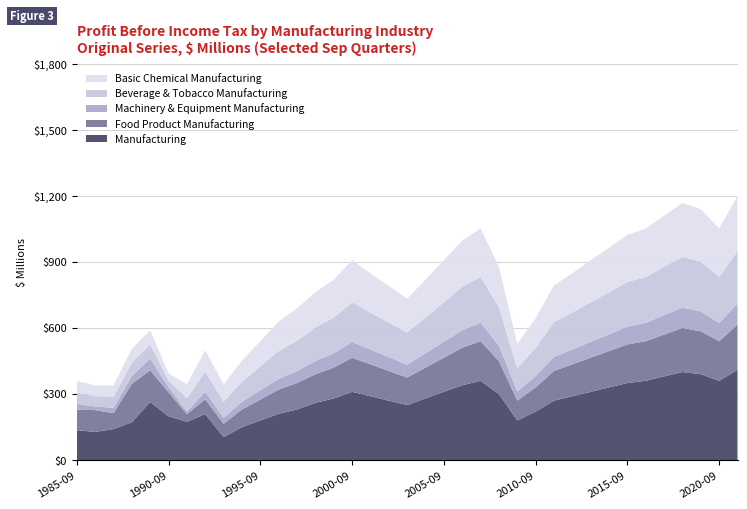

Reading left to right, list all the values displayed in this chart.

Manufacturing: 136	128	141	172	264	199	174	209	104	150	180	210	230	260	280	310	290	270	250	280	310	340	360	300	180	220	270	290	310	330	350	360	380	400	390	360	410
Food Product Manufacturing: 93	99	72	174	144	109	35	67	61	80	95	110	120	130	140	155	145	135	125	140	155	170	180	150	90	110	135	145	155	165	175	180	190	200	195	180	205
Machinery & Equipment Manufacturing: 26	17	24	36	53	23	12	34	27	35	42	49	54	60	65	72	67	63	58	65	72	79	84	70	42	51	63	67	72	76	81	83	88	92	90	83	95
Beverage & Tobacco Manufacturing: 51	47	50	61	64	31	60	92	73	90	108	126	138	152	162	180	168	157	146	162	180	198	208	174	105	128	158	168	180	191	203	208	220	231	226	209	238
Basic Chemical Manufacturing: 53	48	52	63	64	32	63	97	78	96	115	134	147	160	172	191	178	166	154	172	191	209	220	184	111	135	167	178	191	202	214	220	232	244	238	220	251